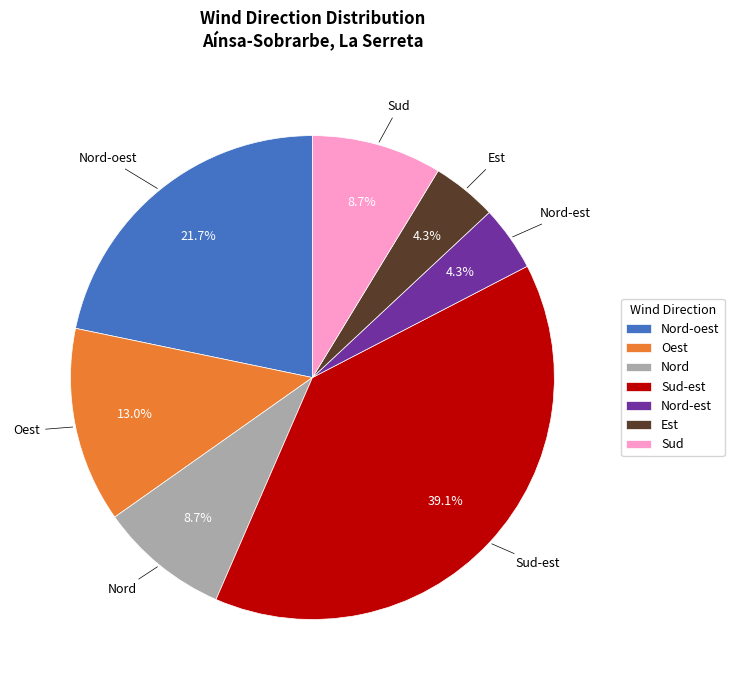

To the nearest percent, what is the combined percentage of Est and Sud?

13%